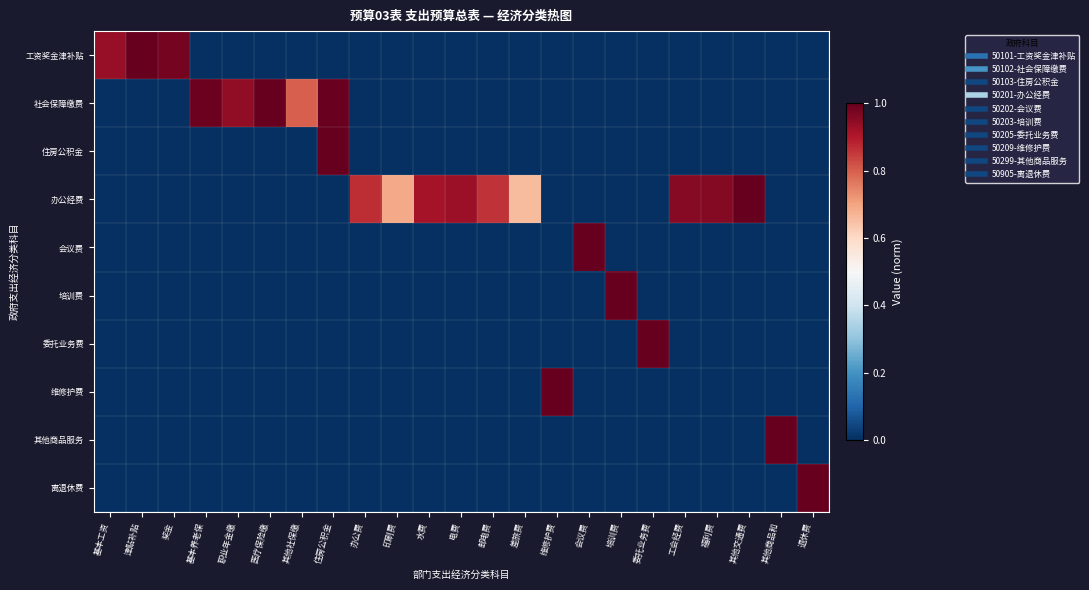

What is the total value across all series at 差旅费?

0.7